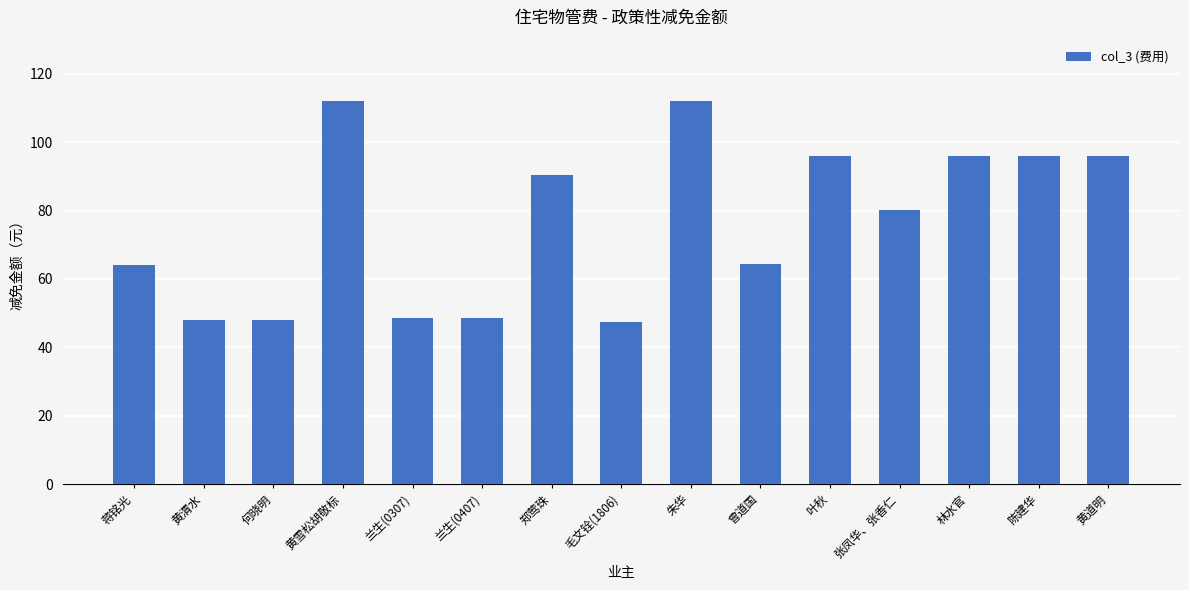

At which label does the data first exceed 80?

黄雪松胡敬标